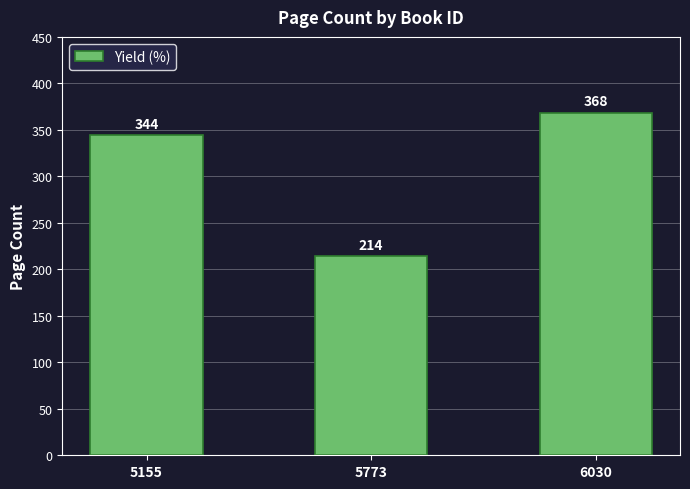

Is it true that the value at 5155 is 344?

True